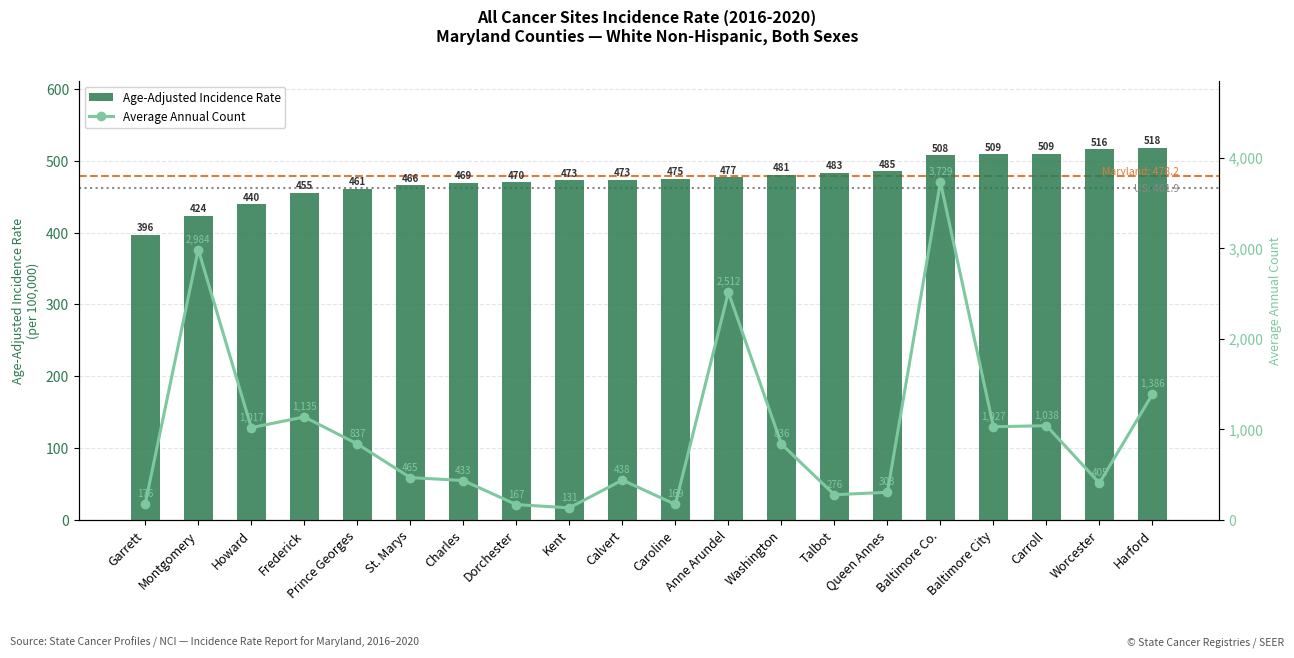

Is the value of Age-Adjusted Incidence Rate at Baltimore Co. greater than the value of Average Annual Count at Baltimore Co.?

No